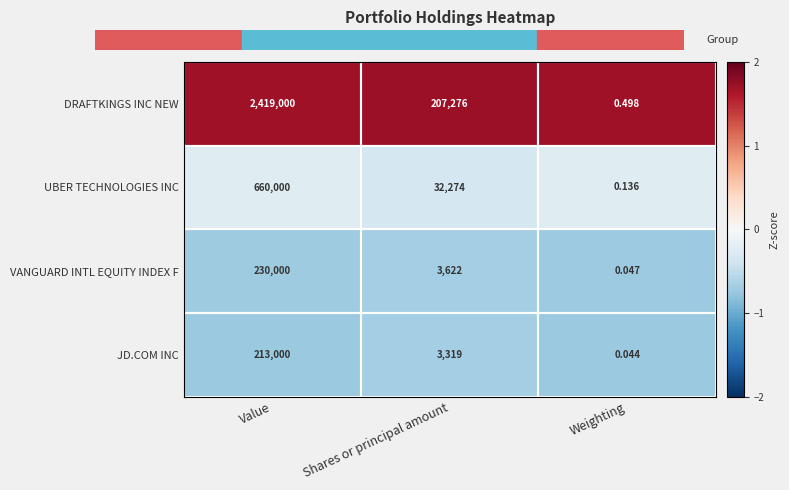

Is the value of JD.COM INC at Shares or principal amount greater than the value of VANGUARD INTL EQUITY INDEX F at Value?

No